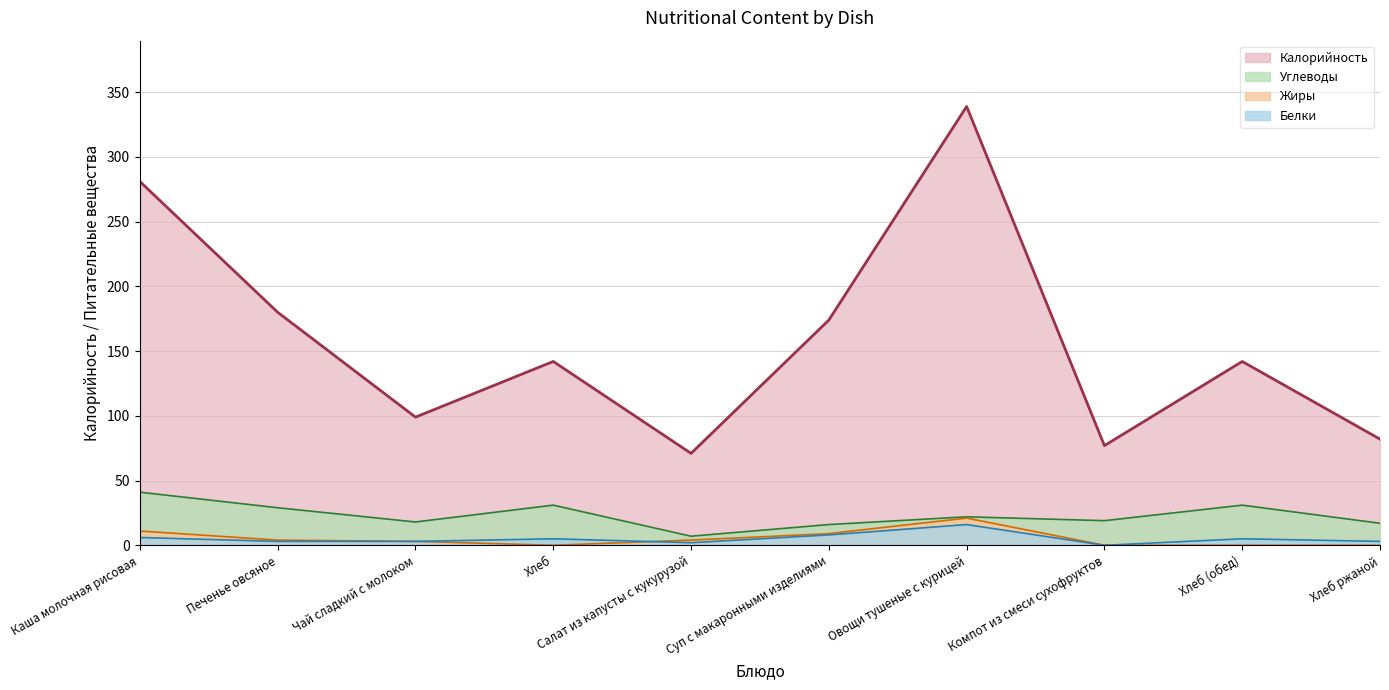

What is the average value of the Калорийность series?

159